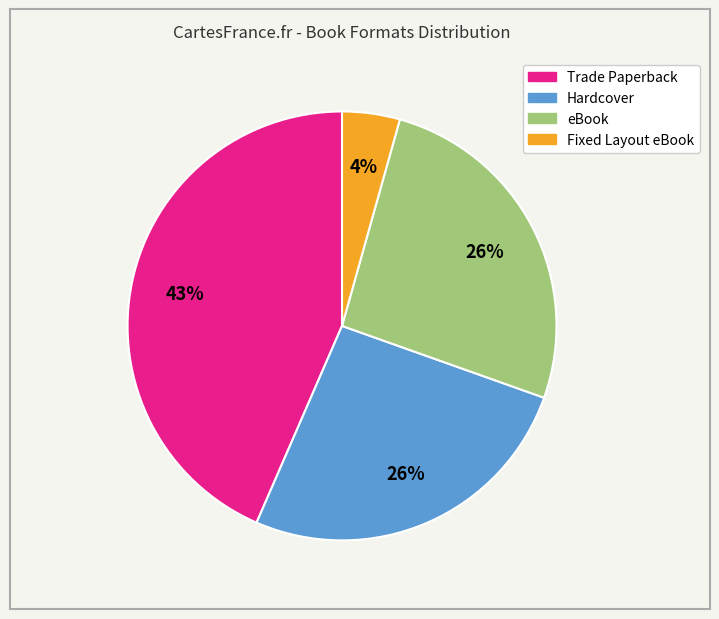

Which has a higher value, eBook or Fixed Layout eBook?

eBook